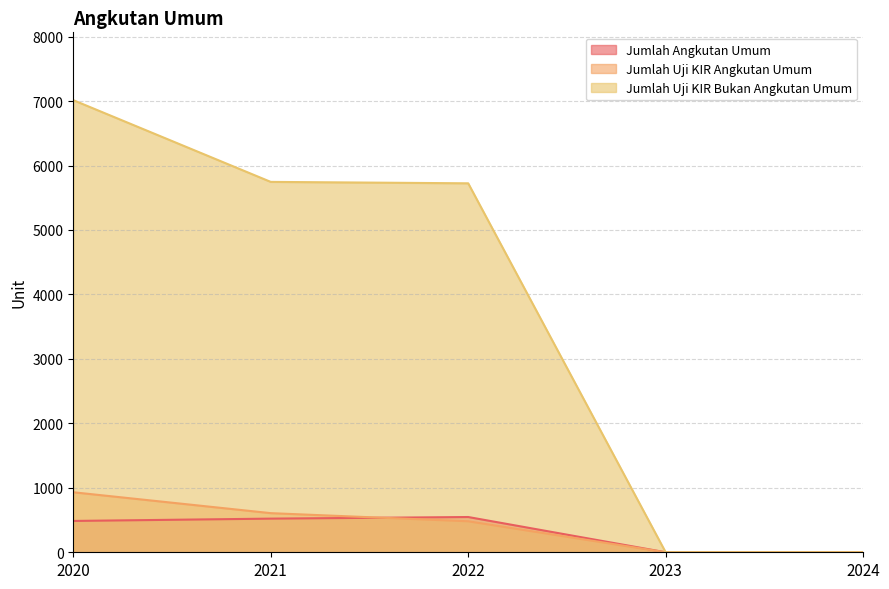

How many lines are shown in the chart?

3